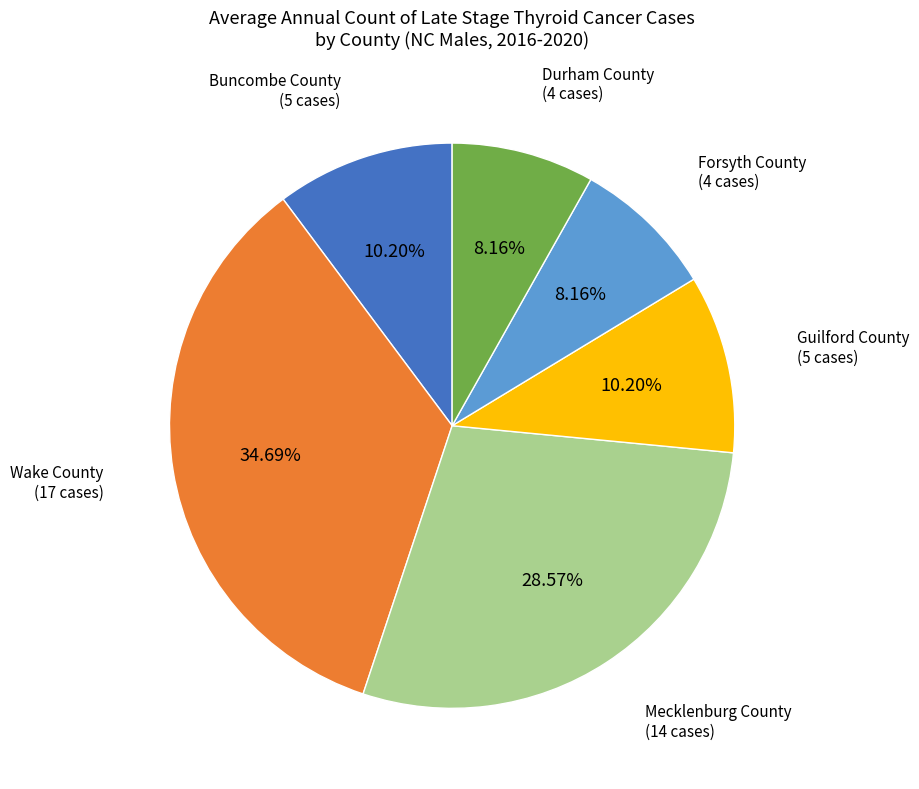

What is the ratio of the value at Mecklenburg County to the value at Durham County?

3.5